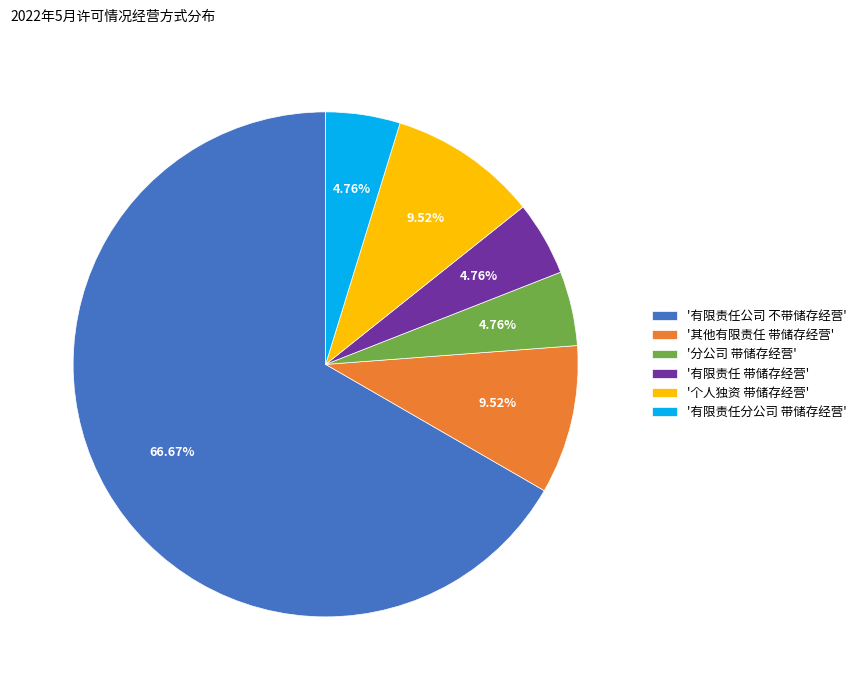

Is the sum of '有限责任分公司 带储存经营' and '个人独资 带储存经营' greater than half?

No